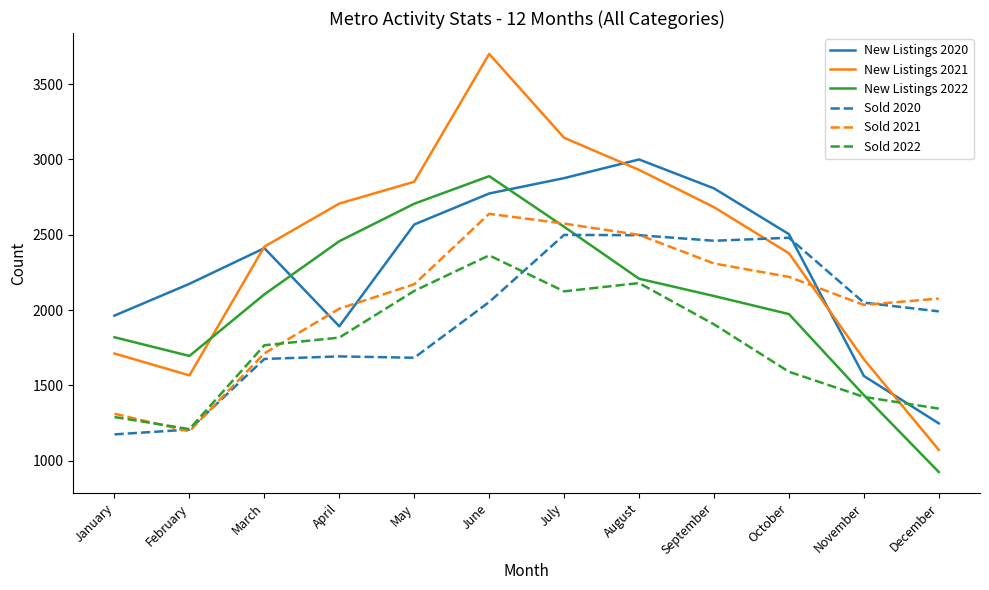

What is the total value across all series at March?

12089